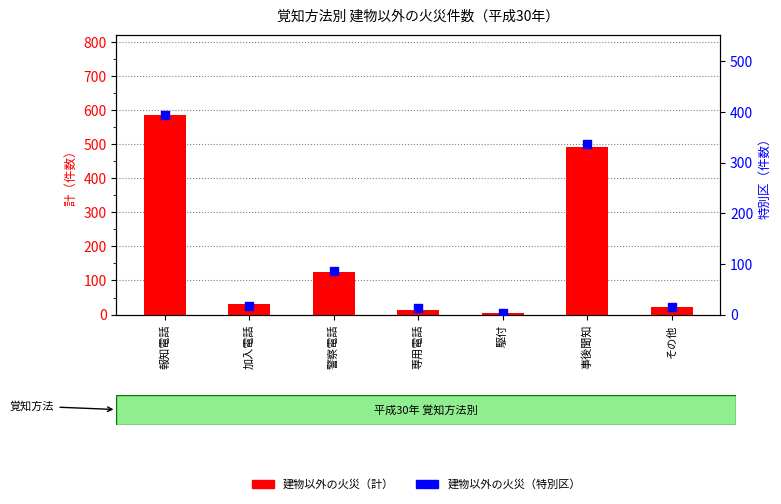

What is the total value across all series at 事後聞知?

829